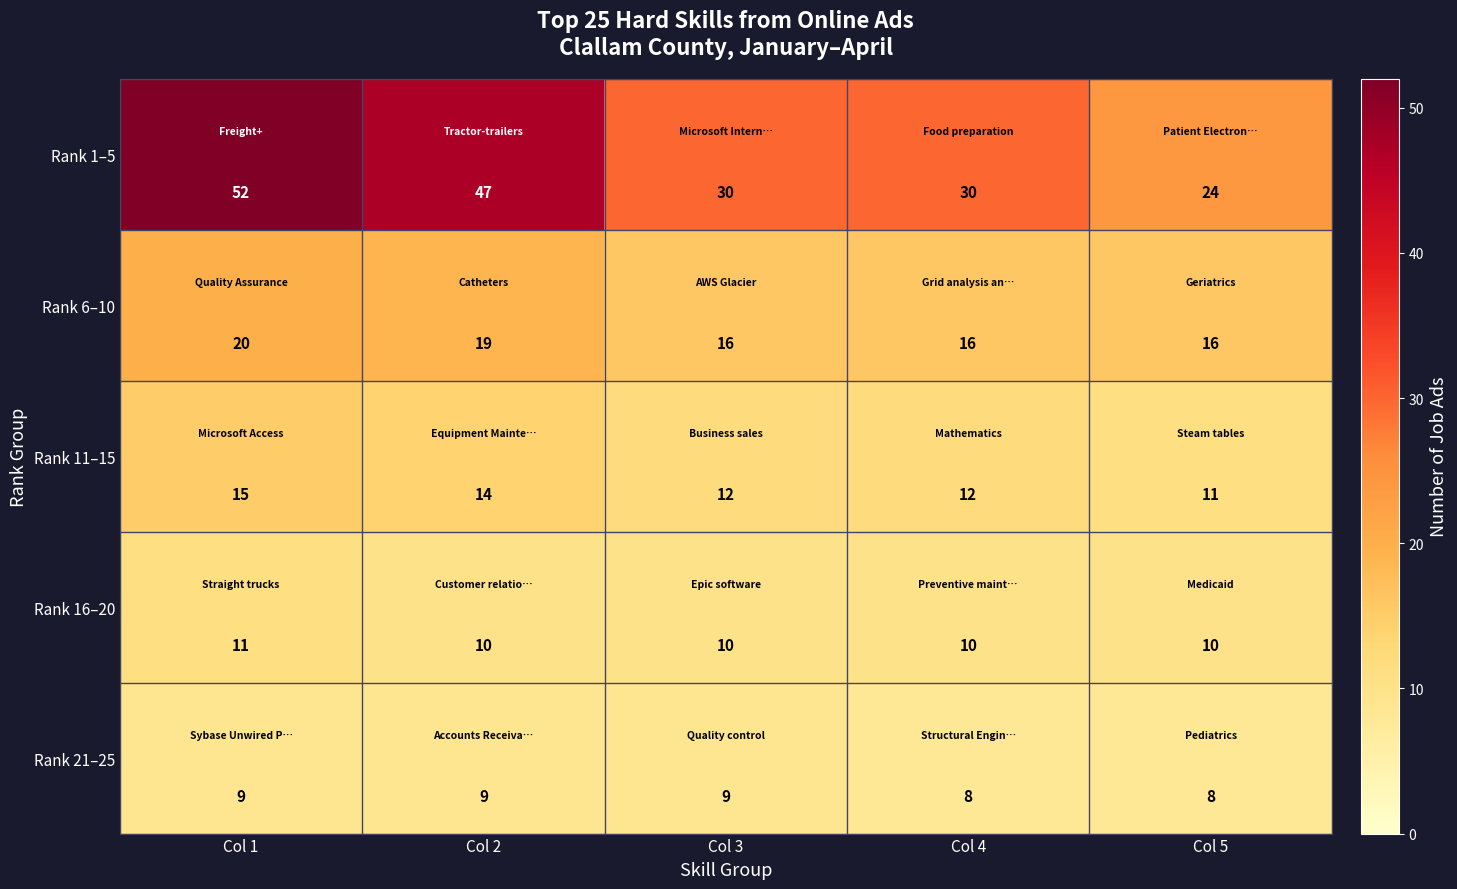

Which series has the widest spread of values?

Rank 1–5